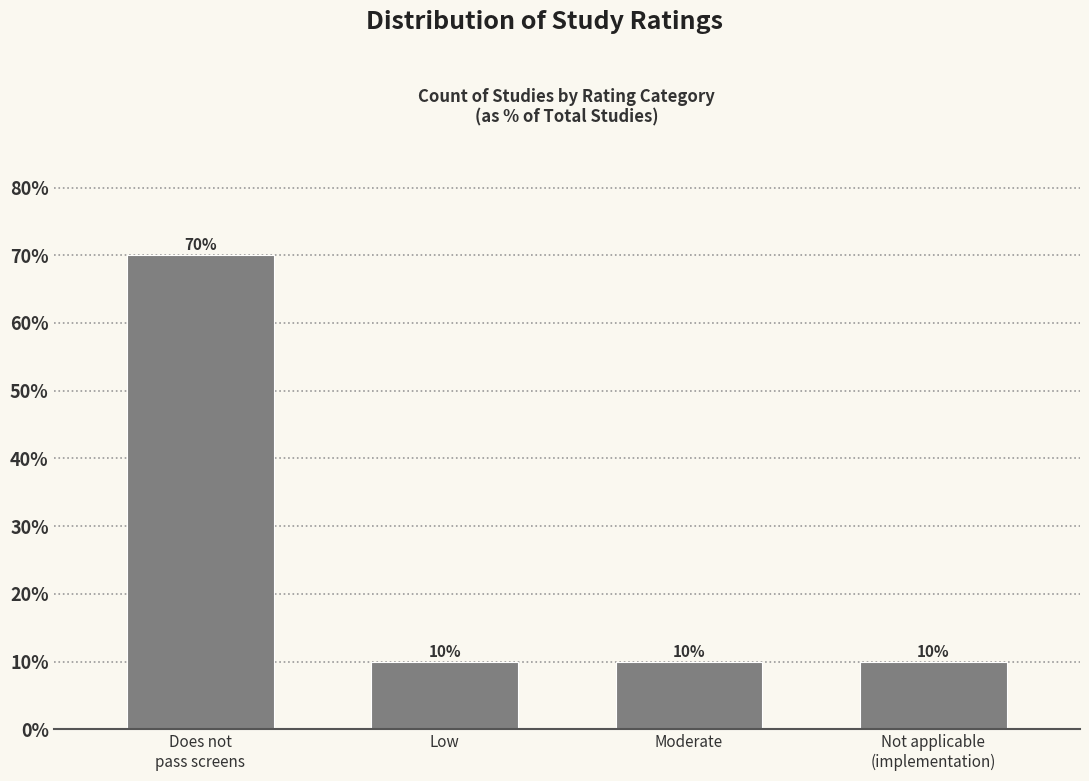

Reading left to right, what are all the values shown in this chart?

70	10	10	10